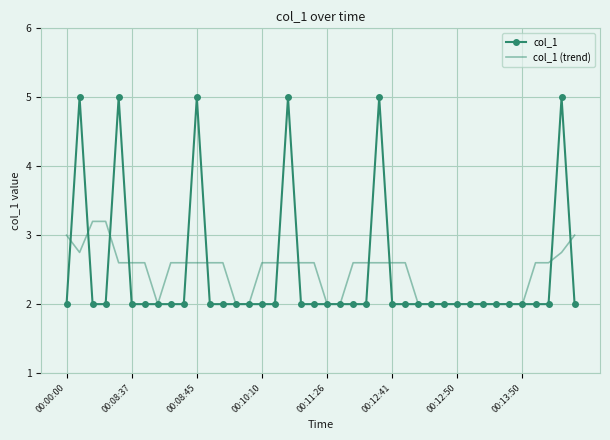

Which series has the largest range (max minus min)?

col_1